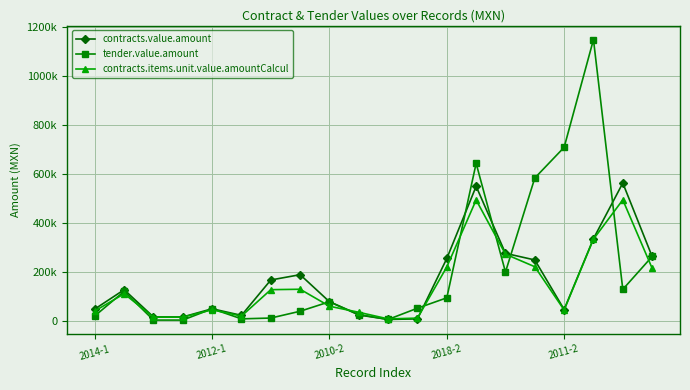

What are all the series names shown in the legend?

contracts.value.amount, tender.value.amount, contracts.items.unit.value.amountCalcul